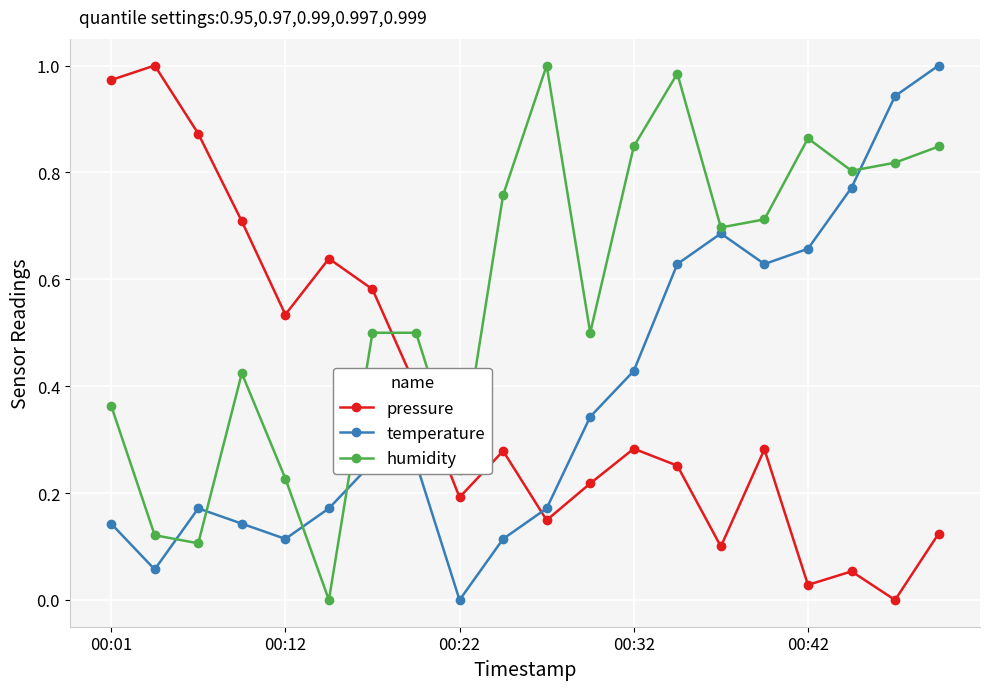

Which series has the largest total across all categories?

humidity